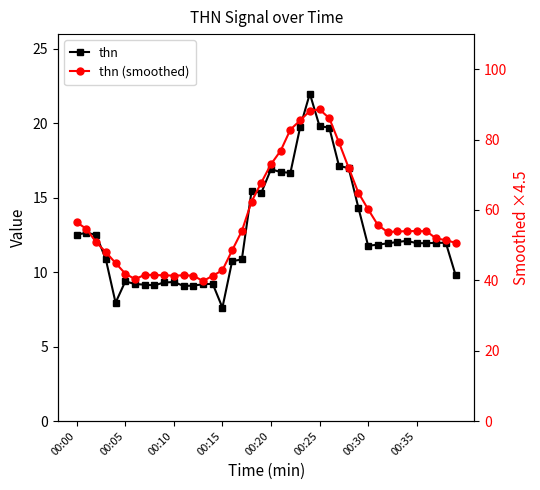

List the series in order of their overall mean, highest first.

thn (smoothed), thn